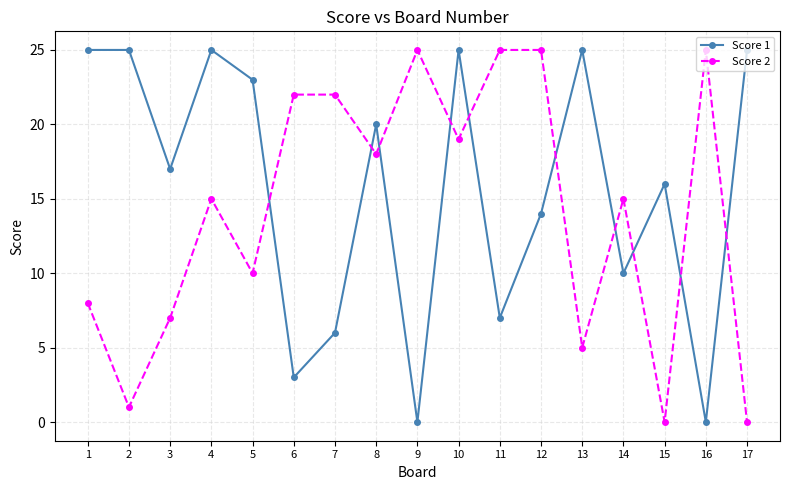

How many series are shown in this chart?

2